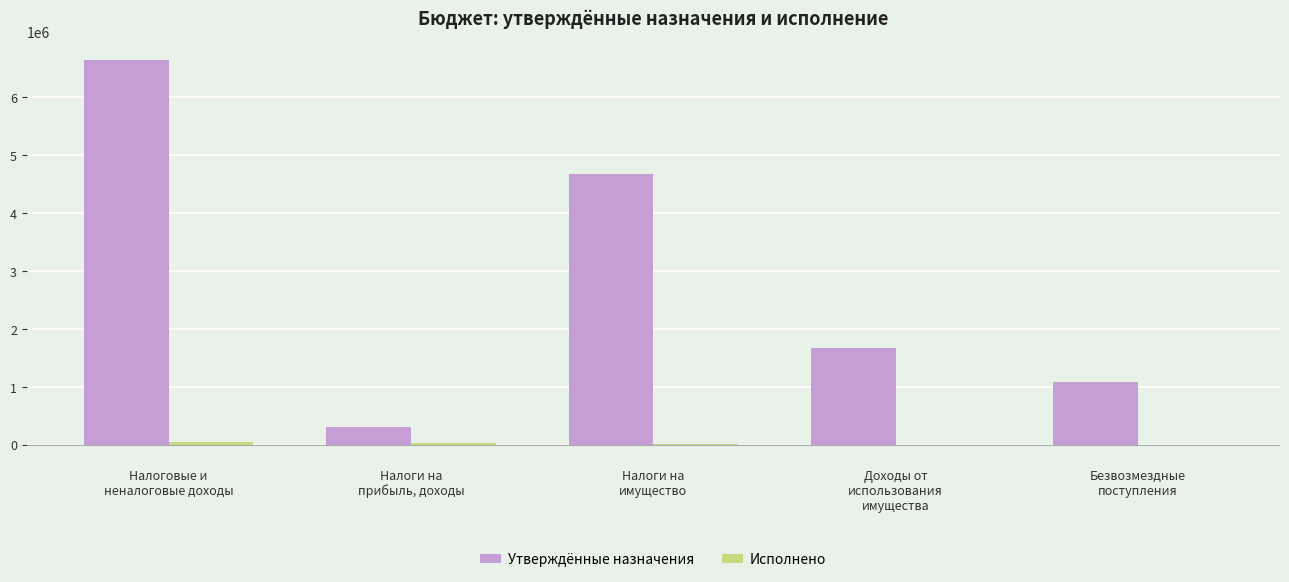

Which series has the largest total across all categories?

Утверждённые назначения